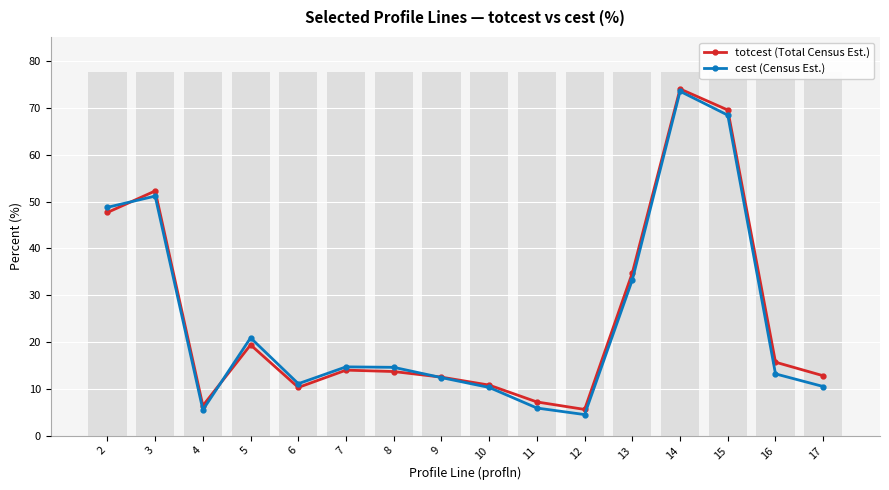

What is the spread (max minus min) of values at 15?

1.1